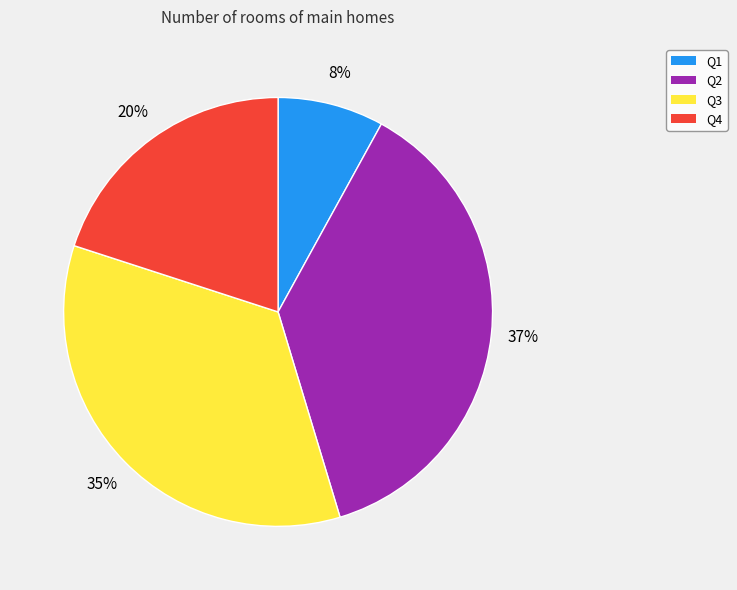

Is it true that Q2 is 31% of the pie?

False